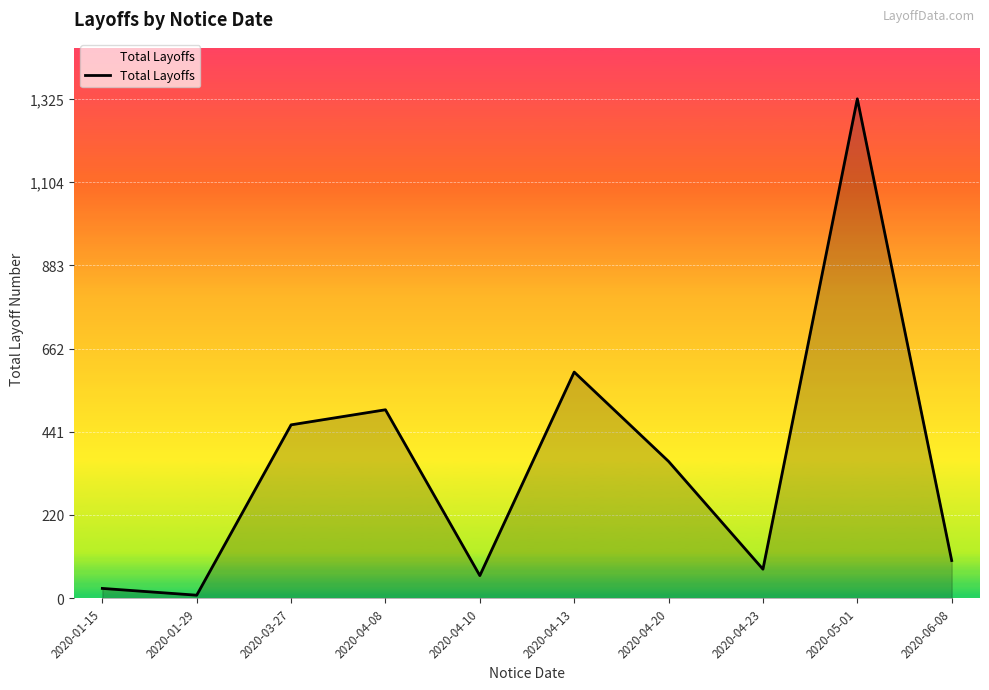

What is the maximum value shown in the chart?

1325